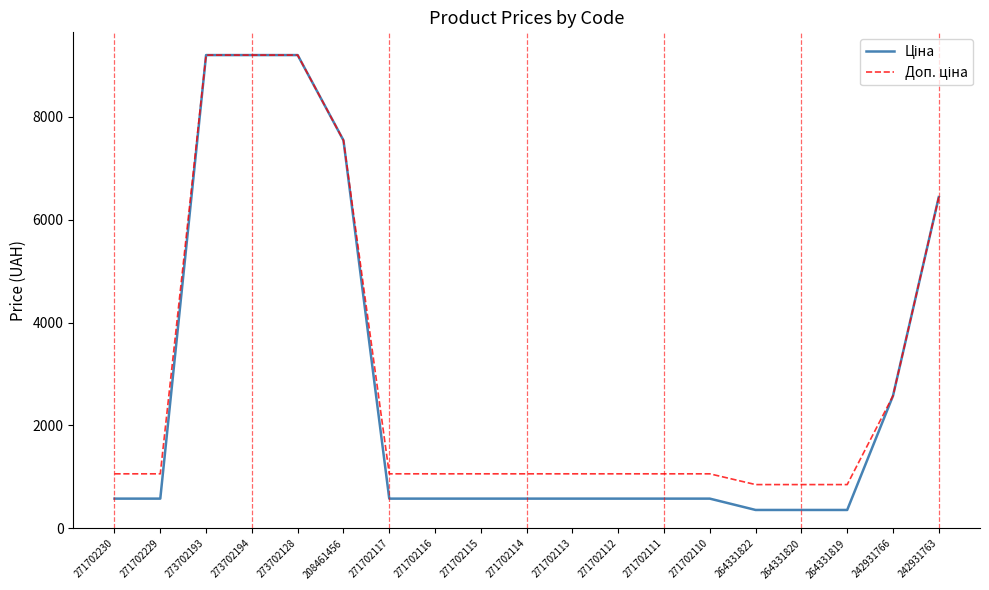

What is the total value across all series at 271702114?

1638.1